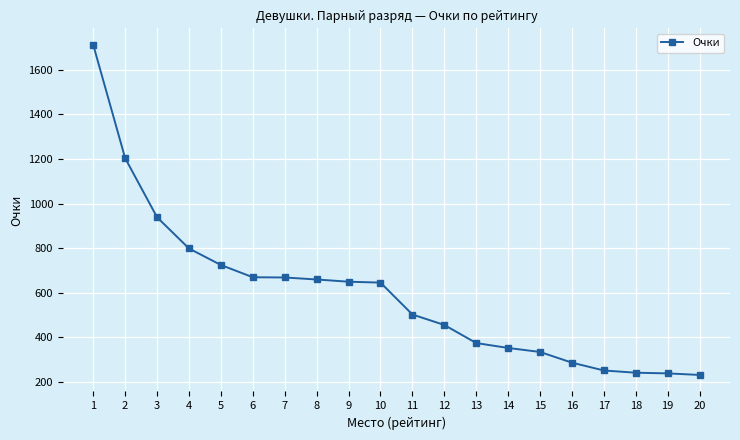

Approximately how many times larger is the value at 14 compared to 3?

0.4